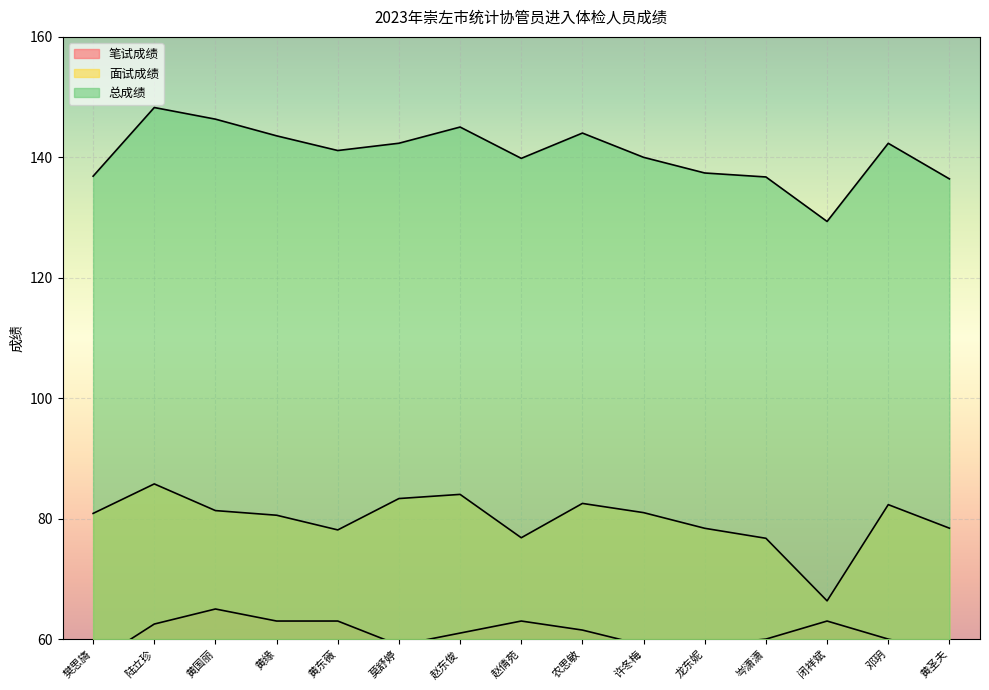

List the series in order of their peak value, lowest first.

笔试成绩, 面试成绩, 总成绩